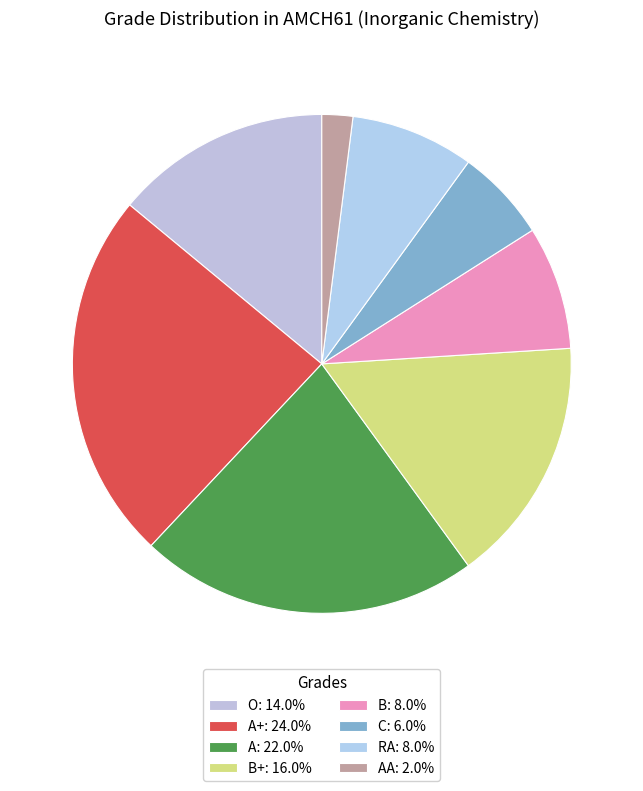

How many slices are in this pie chart?

8